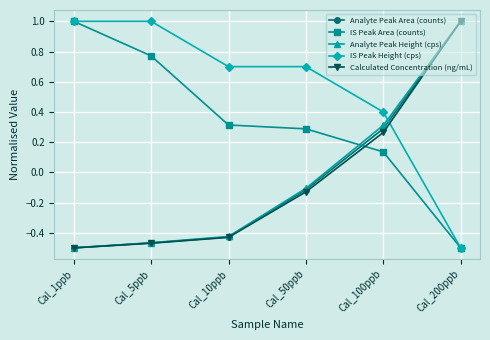

Which category has the highest value in the Analyte Peak Area (counts) series?

Cal_200ppb